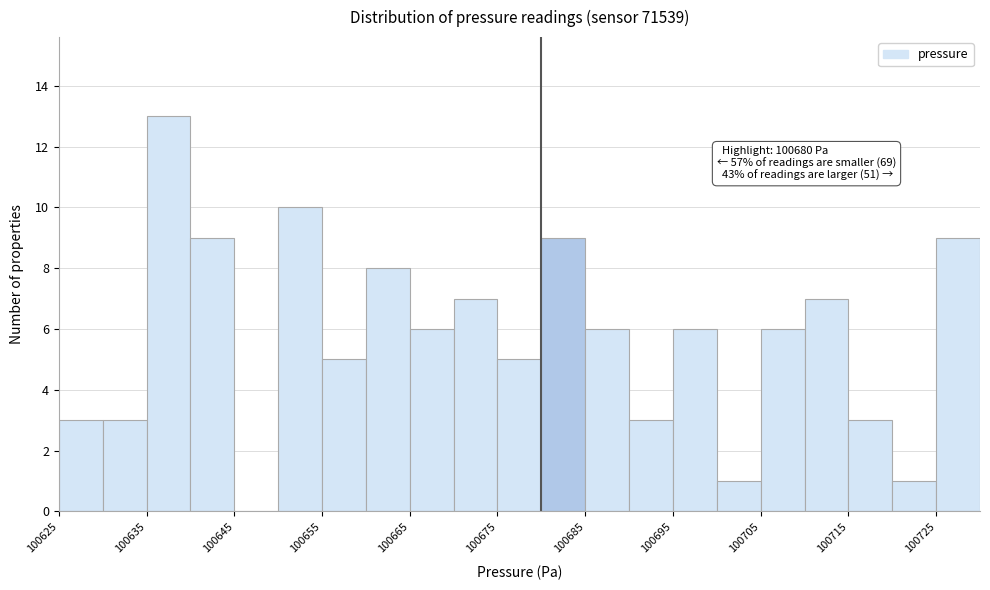

Over which range of the x-axis is the bar tallest?

100635 to 100640